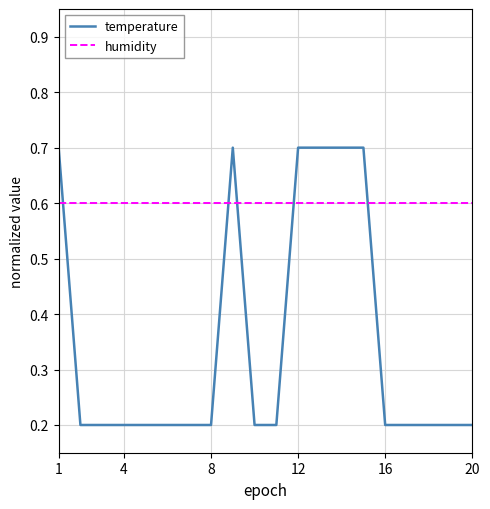

What is the highest value of the temperature series?

0.7